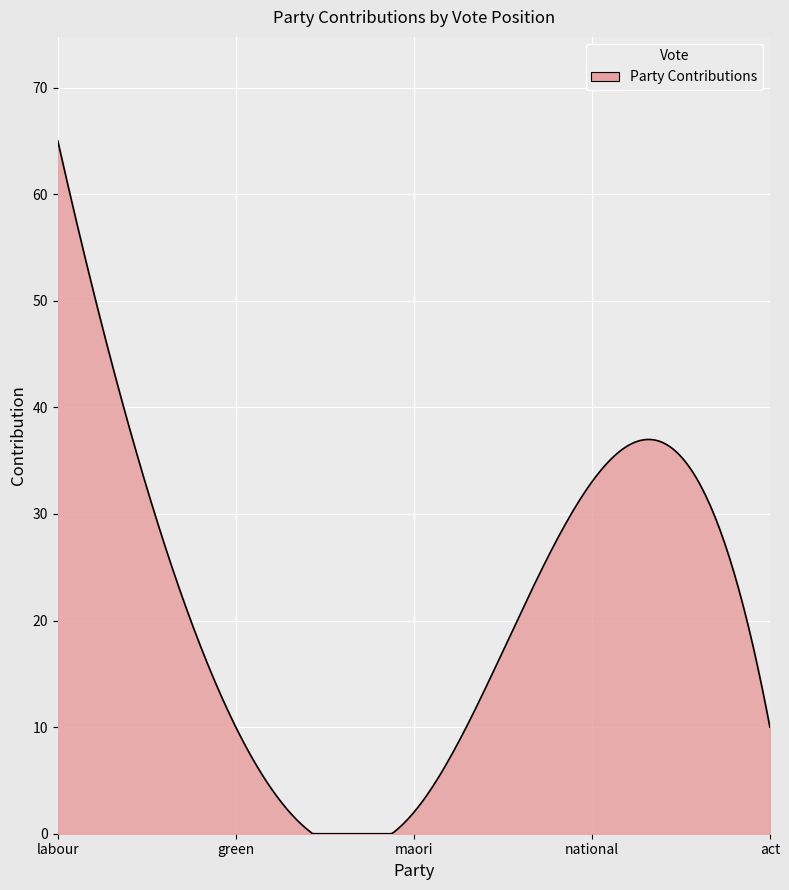

Does the chart display data point markers on the line(s)?

No